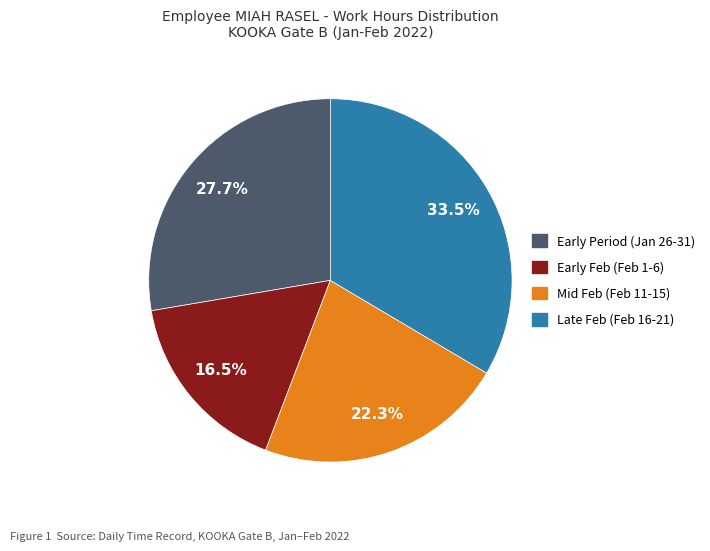

What percentage do Late Feb (Feb 16-21) and Mid Feb (Feb 11-15) together represent?

55.8%